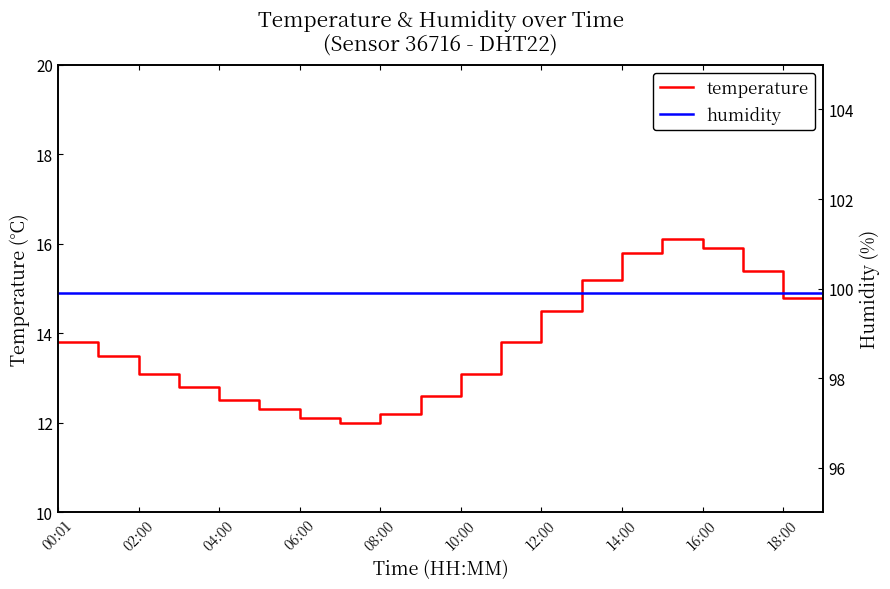

Is the value of humidity at 14 greater than the value of temperature at 18:00?

Yes